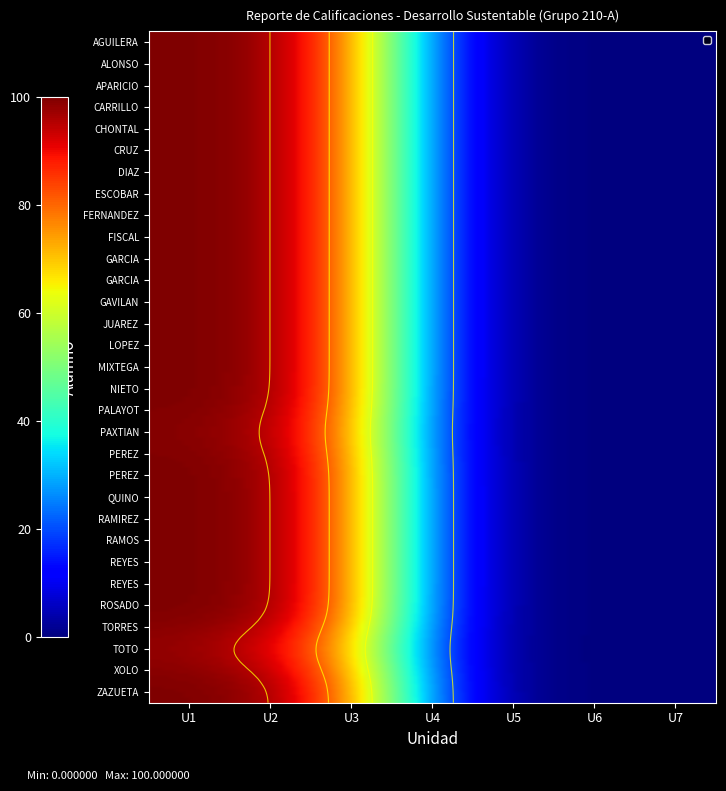

How many distinct data groups are displayed?

31